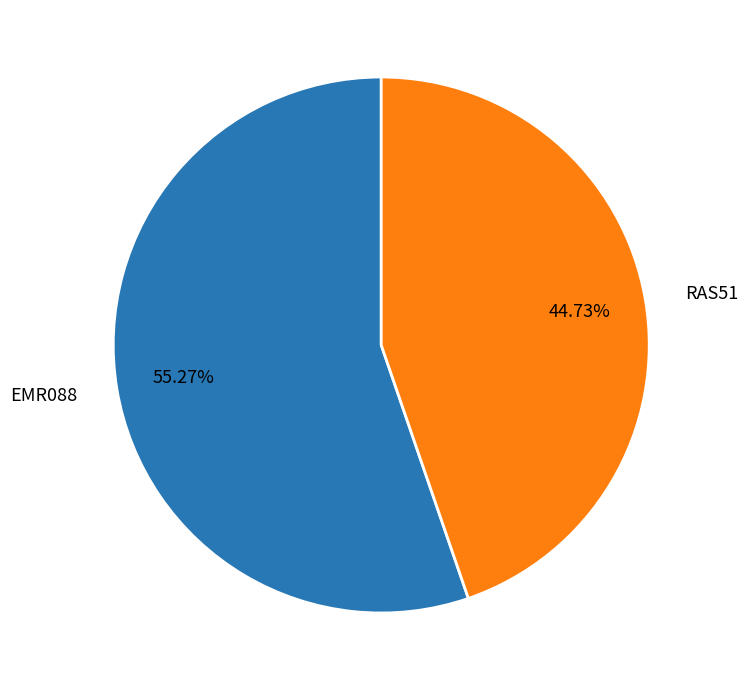

Is it true that EMR088 is 44% of the pie?

False